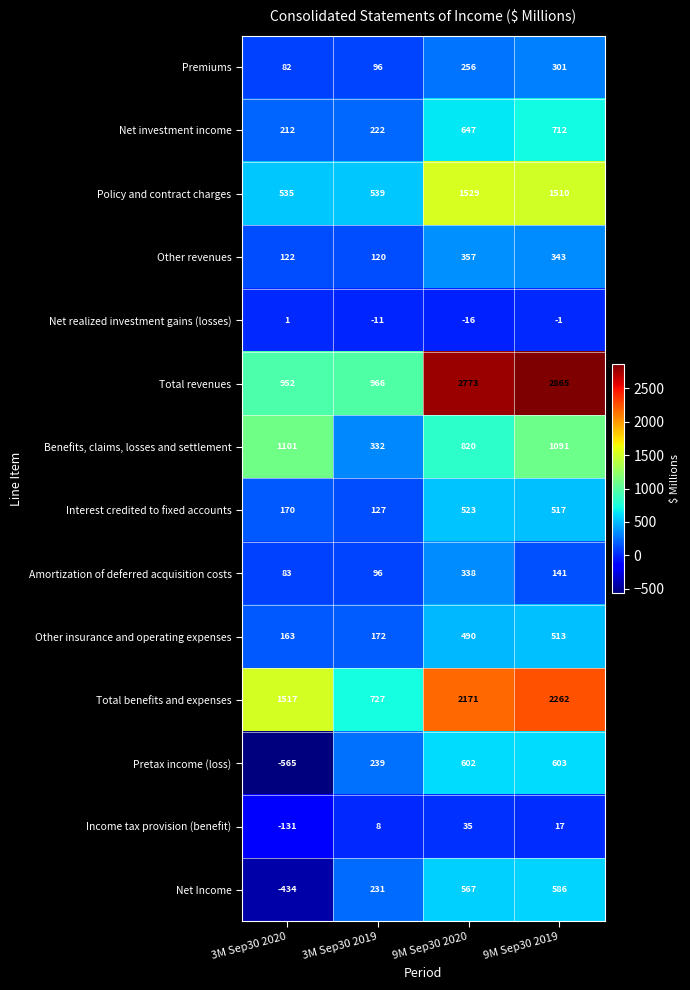

Rank the categories by Benefits, claims, losses and settlement value from lowest to highest.

3M Sep30 2019, 9M Sep30 2020, 9M Sep30 2019, 3M Sep30 2020